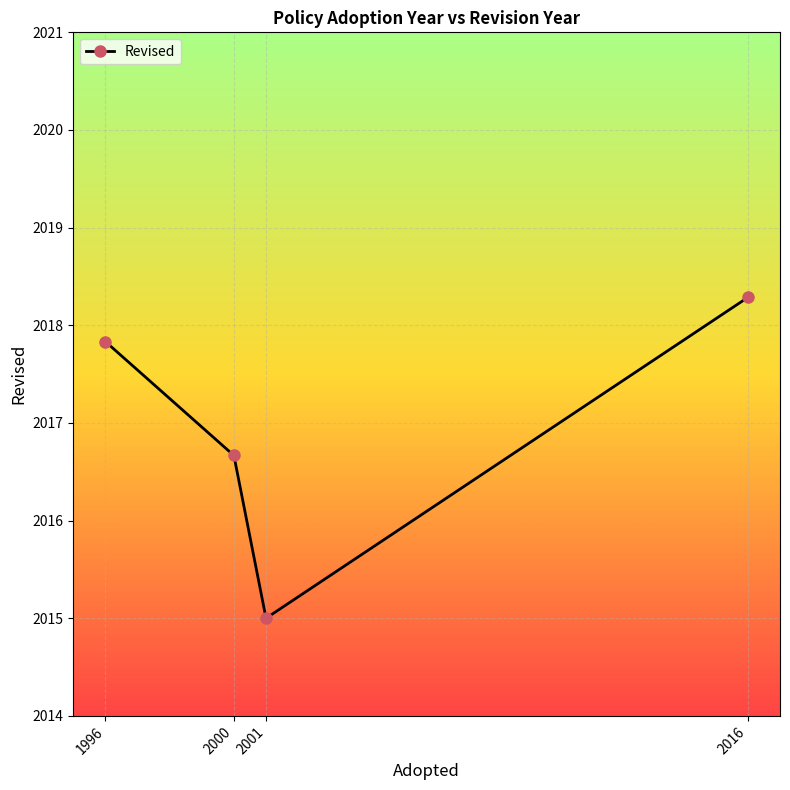

List the labels in order of value, largest first.

2016, 1996, 2000, 2001